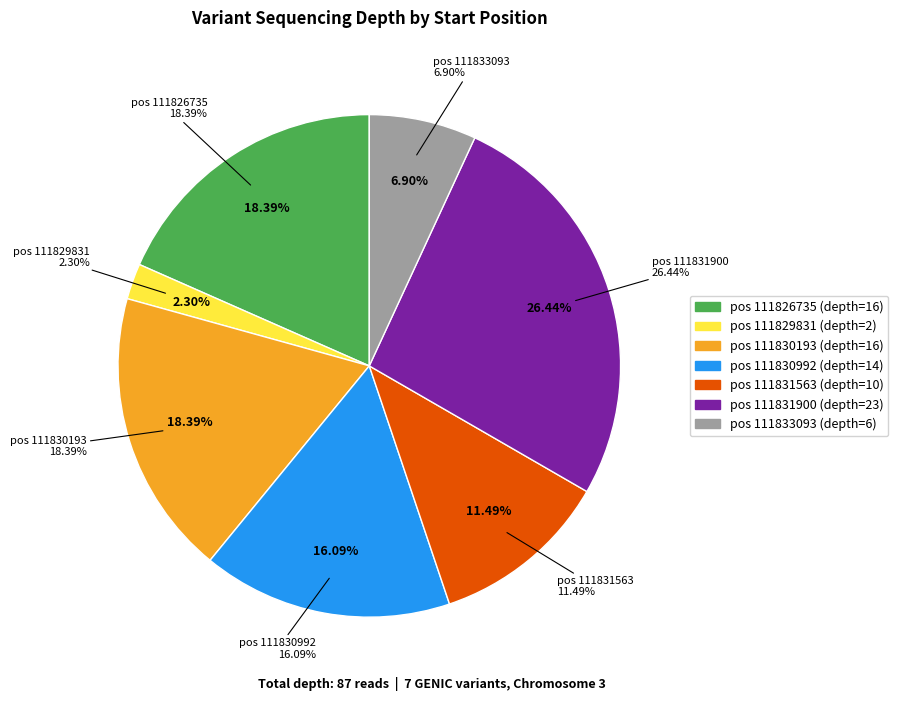

Is there any slice that represents more than half of the pie?

No